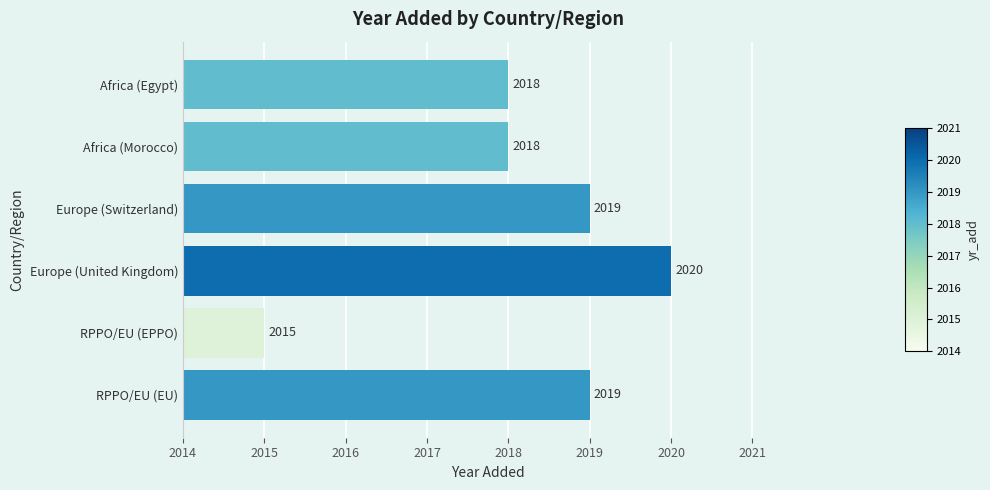

What is the label of the 2nd bar from the top?

Africa (Morocco)